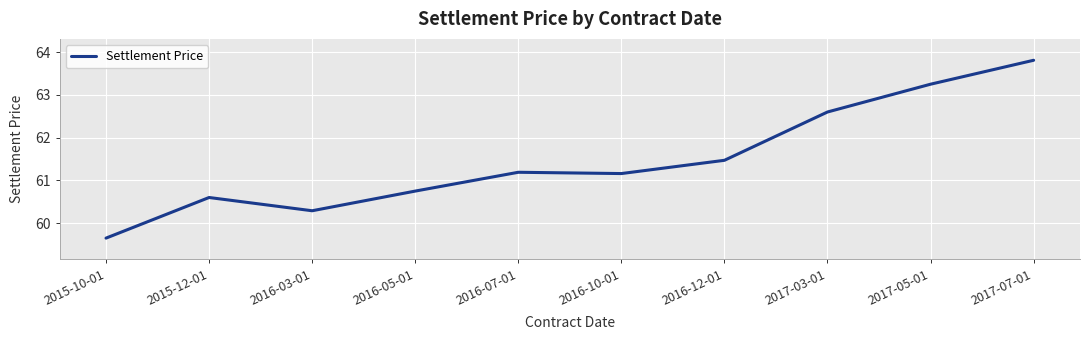

Approximately how many times larger is the value at 2017-07-01 compared to 2016-12-01?

1.0